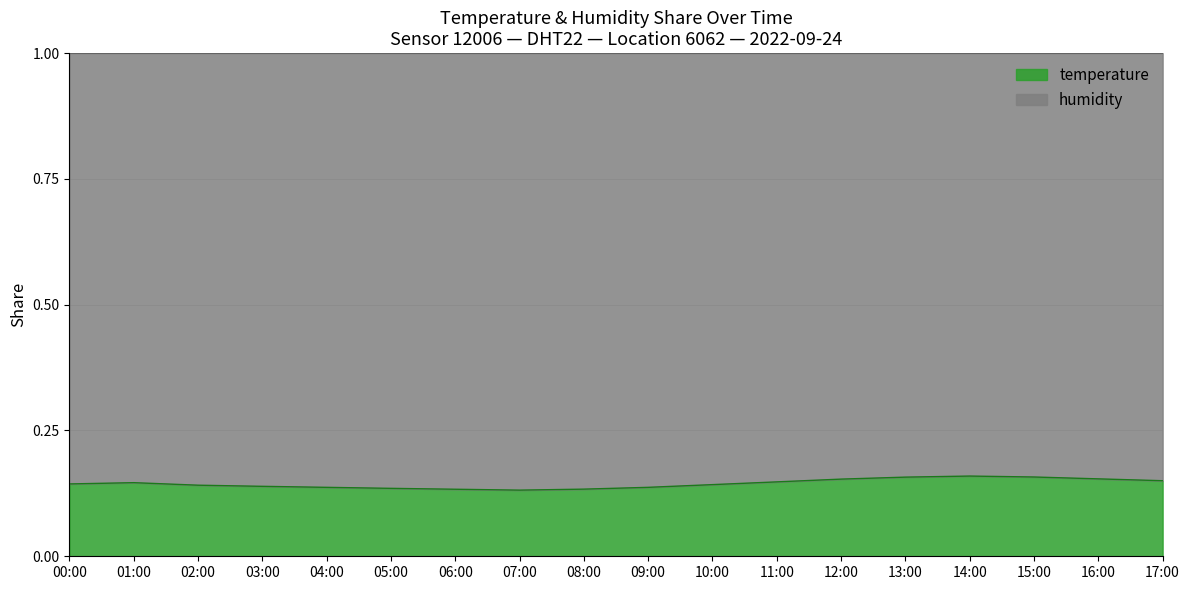

At which category does the data reach its first local valley?

07:00